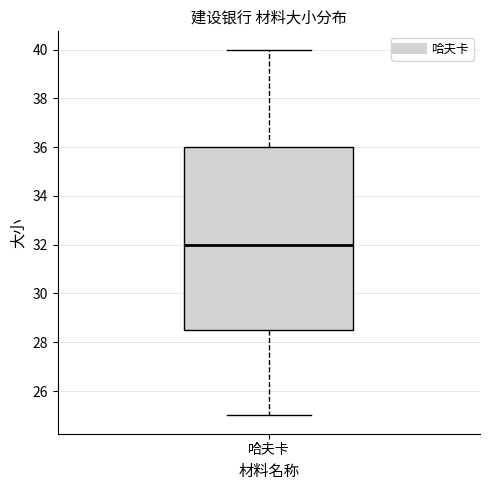

Where is the upper edge of the box for 哈夫卡 on the y-axis? The values are not printed on the chart, so give them approximately, as read against the axis.

36.0